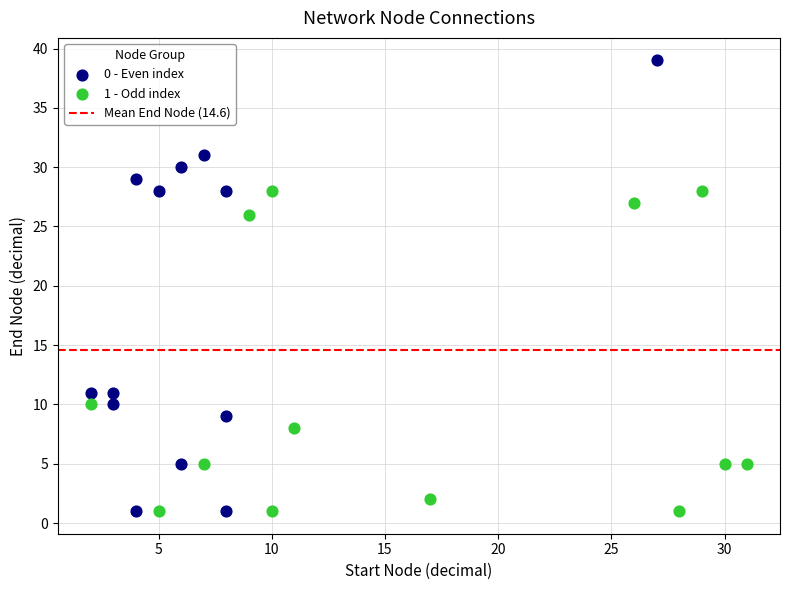

Which series has the largest Y range (max minus min)?

0 - Even index